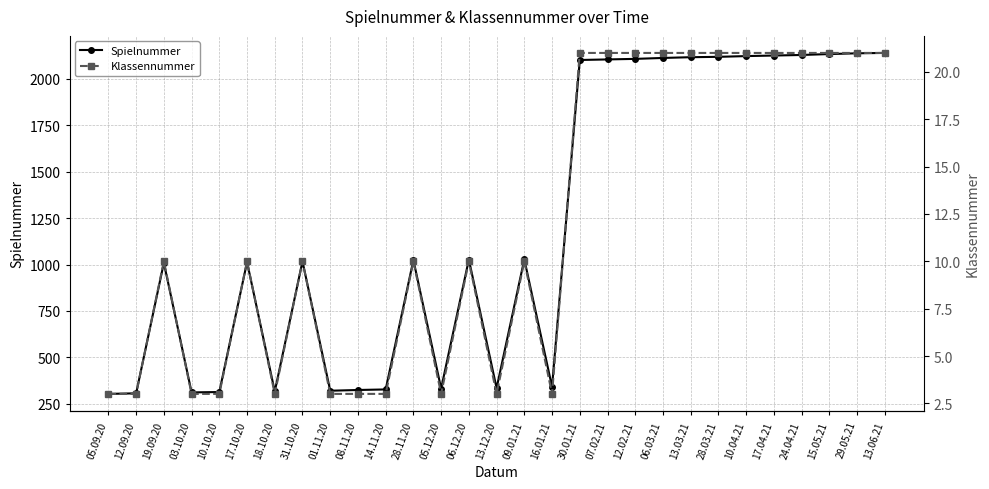

Reading left to right, transcribe all the data shown in this chart.

Spielnummer: 303	306	1009	311	313	1013	316	1017	320	324	327	1024	332	1027	334	1028	341	2102	2105	2108	2113	2117	2119	2123	2126	2129	2134	2138	2140
Klassennummer: 3	3	10	3	3	10	3	10	3	3	3	10	3	10	3	10	3	21	21	21	21	21	21	21	21	21	21	21	21